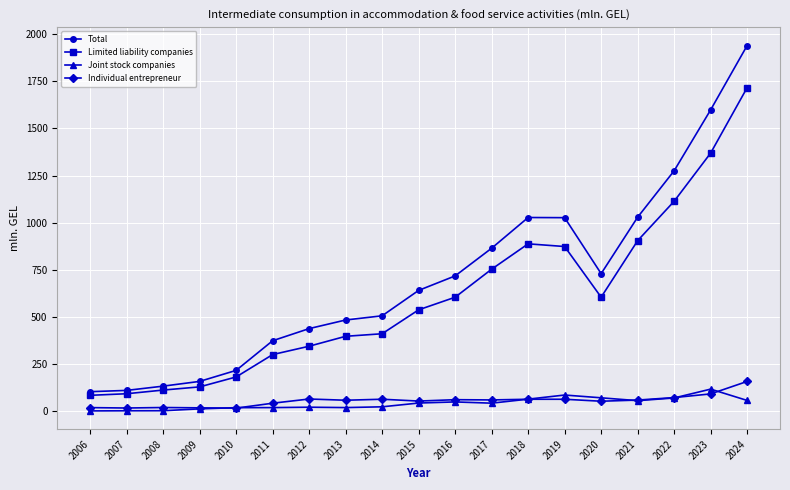

List the series in order of their peak value, lowest first.

Joint stock companies, Individual entrepreneur, Limited liability companies, Total